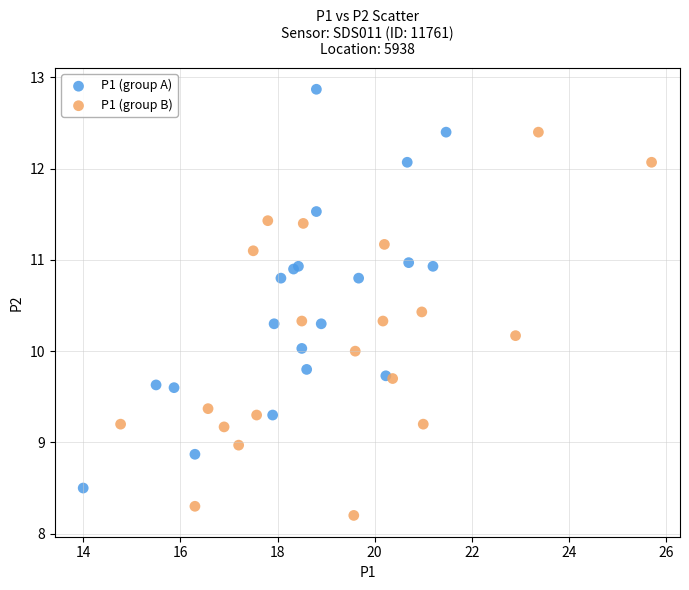

Which series contains the highest Y value?

P1 (group A)